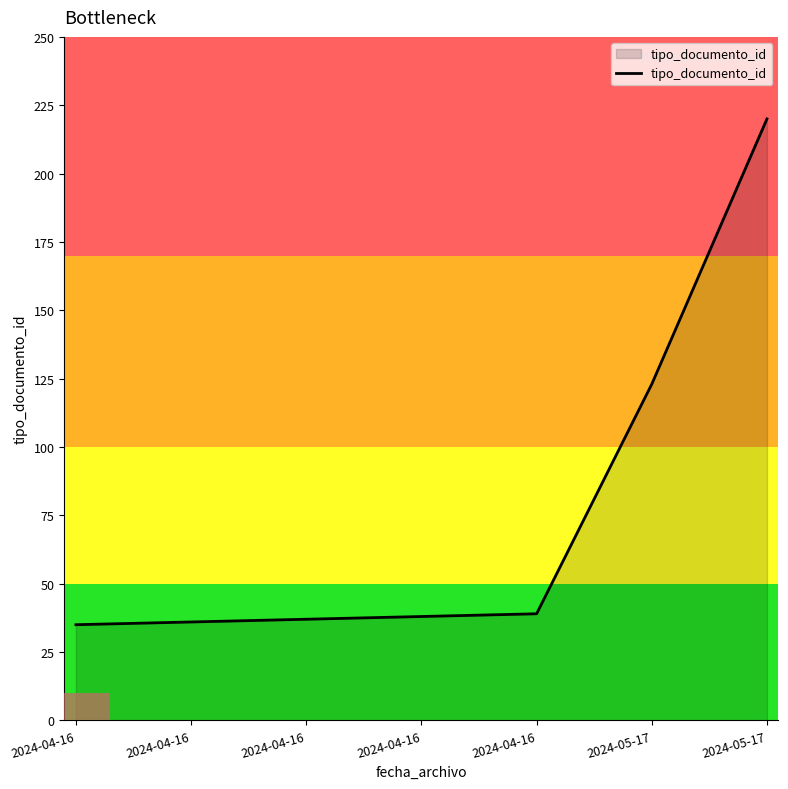

Does the chart display data point markers on the line(s)?

No